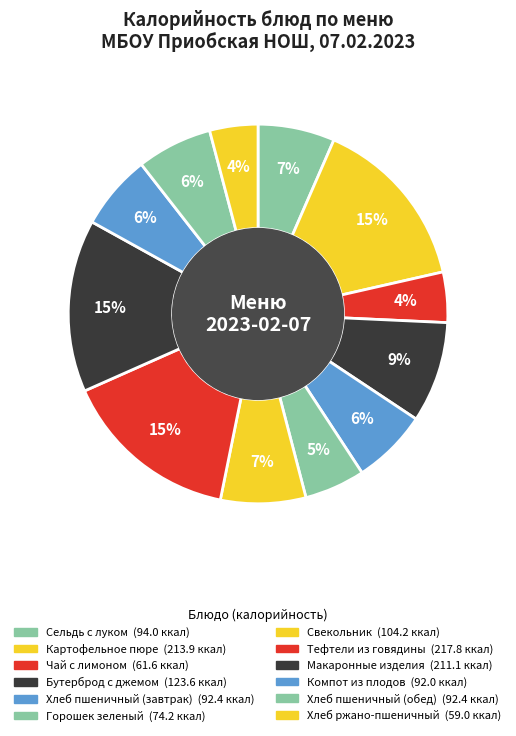

What percentage is the Компот из плодов slice, to the nearest percent?

6%